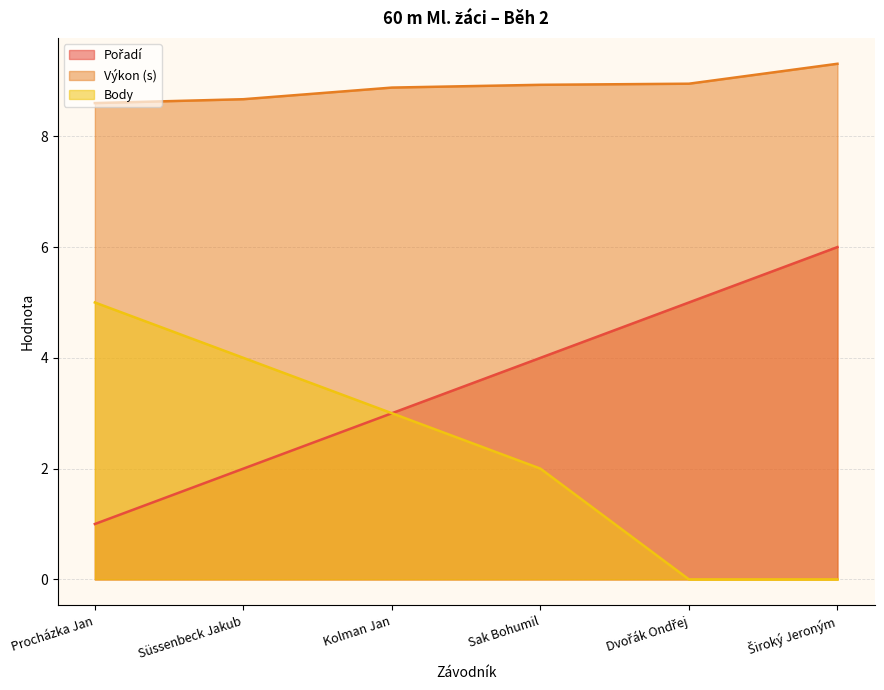

True or false: Výkon has more than 1 points higher than both neighbors.

False